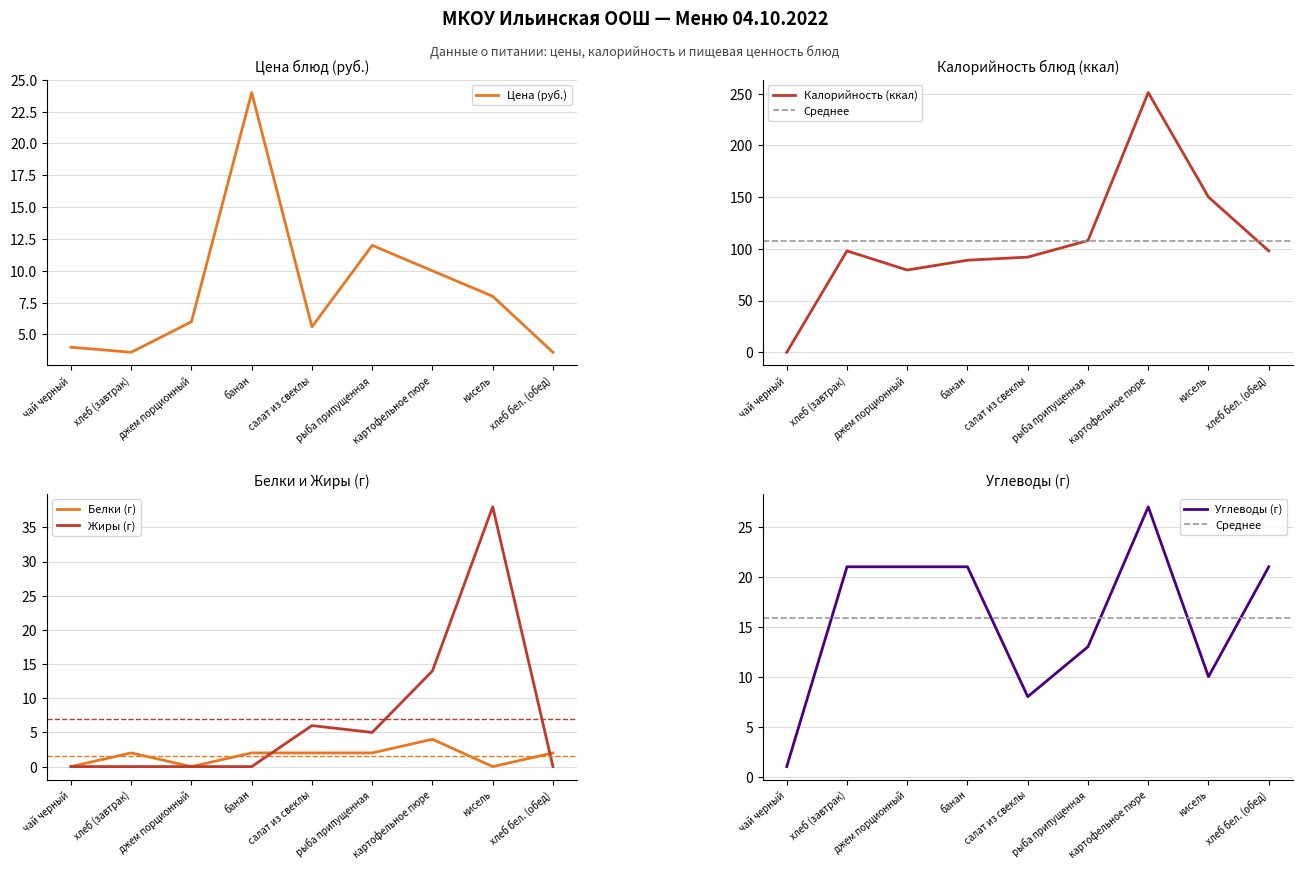

The Цена (руб.) series shows 3.6 at хлеб (завтрак). True or false?

True